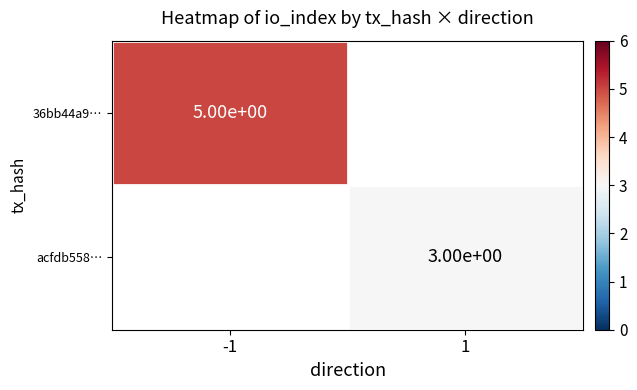

Is it true that acfdb558… equals 1 at 1?

False